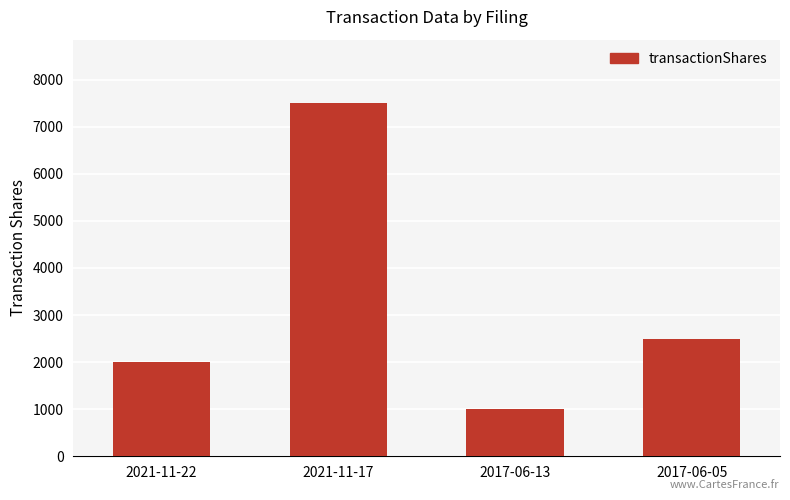

What is the difference between the maximum and minimum values?

6500